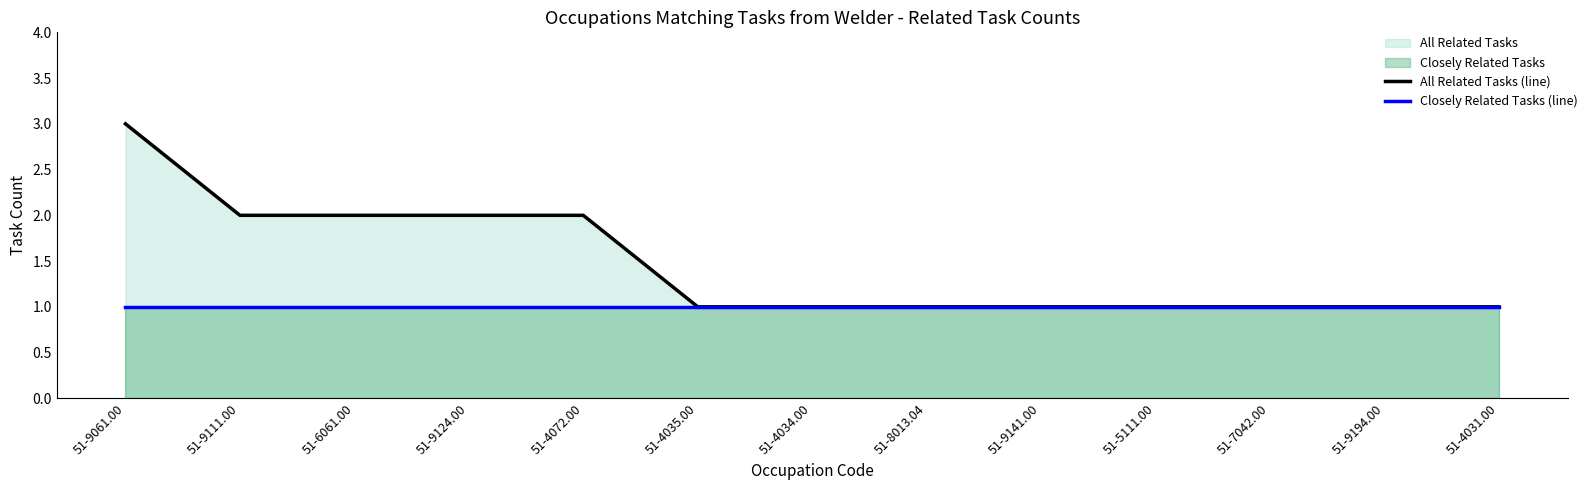

Where is Closely Related Tasks (line) nearest to the value 1?

51-9061.00